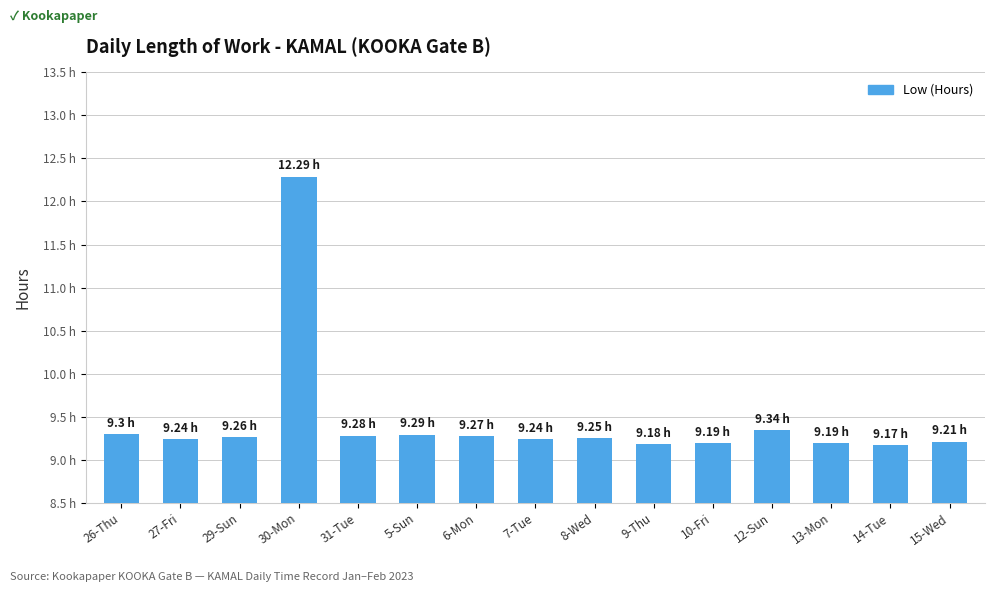

Does the chart contain any negative values?

No